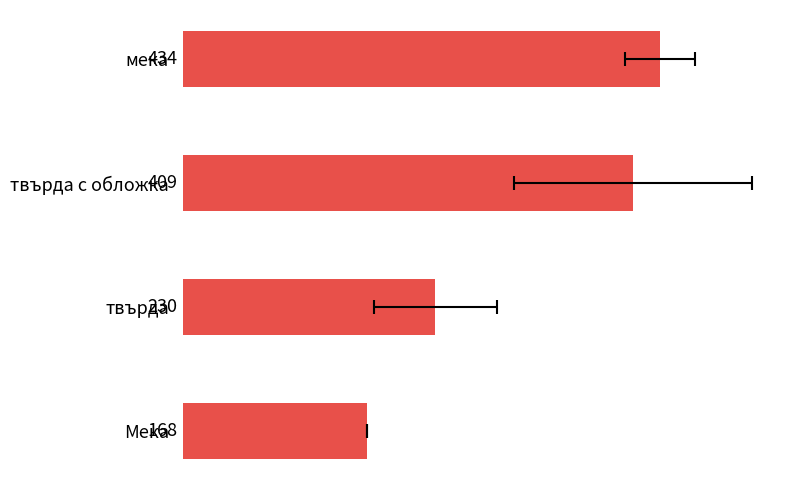

The value at мека is 146.6. True or false?

False